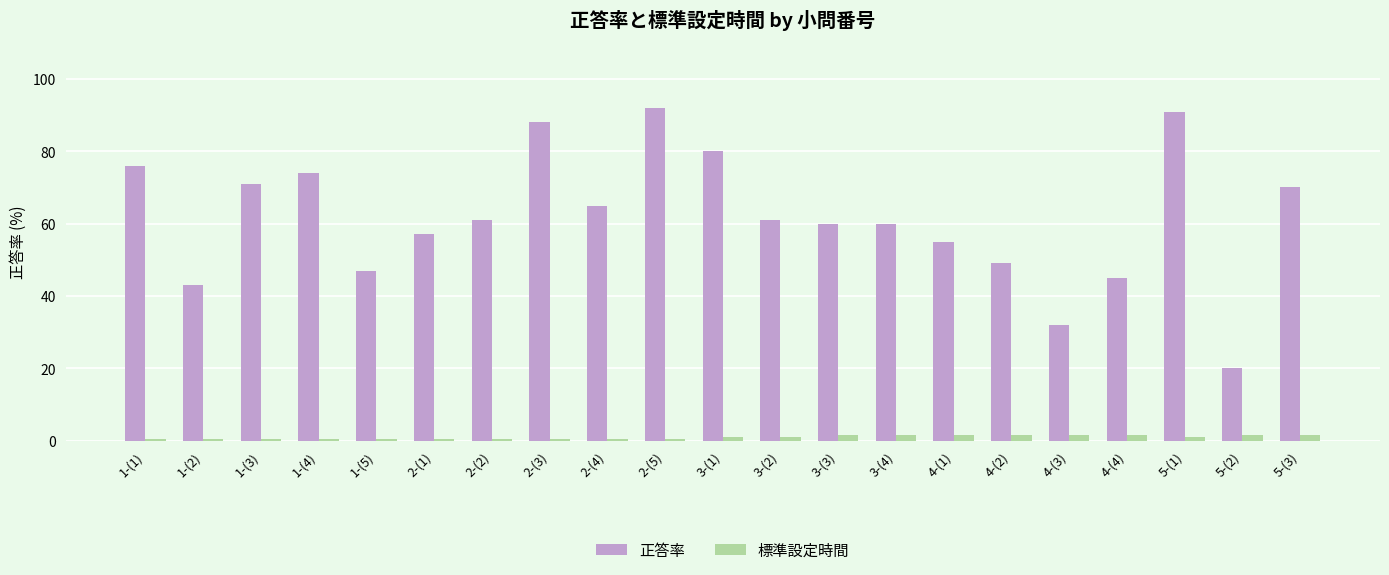

True or false: 正答率 has a value of 16.4 at 1-(3).

False